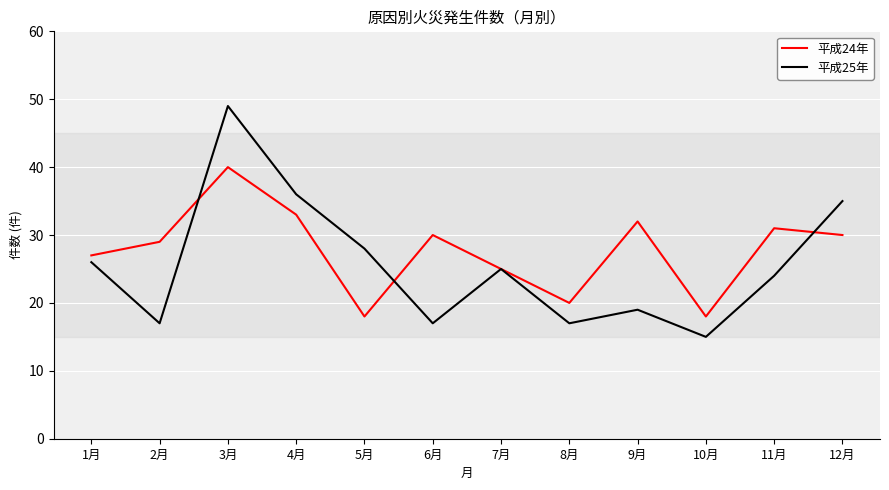

Which category has the highest value in the 平成24年 series?

3月